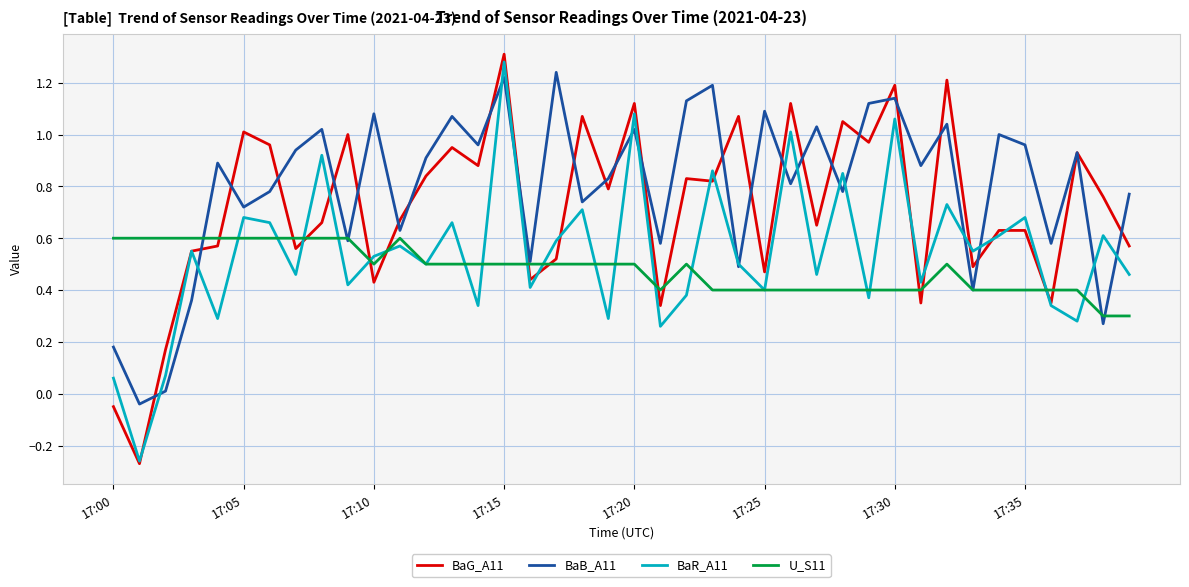

Which series has the widest spread of values?

BaG_A11